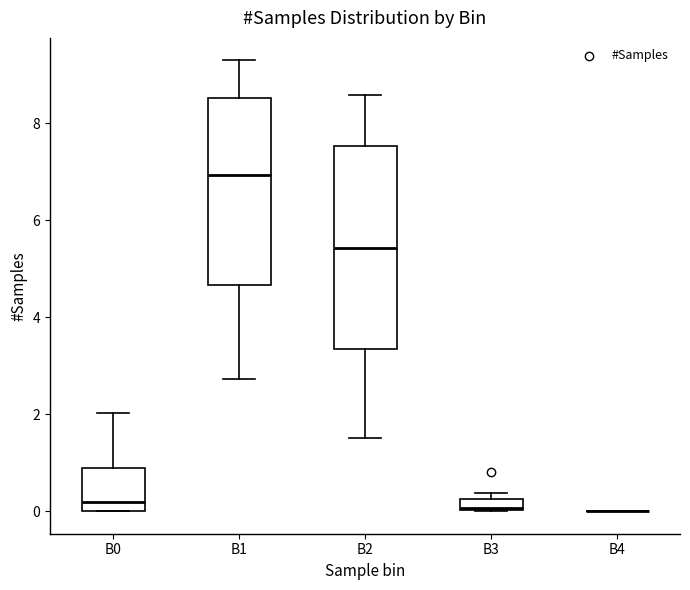

Which box is the tallest, from its lower edge to its upper edge?

B2